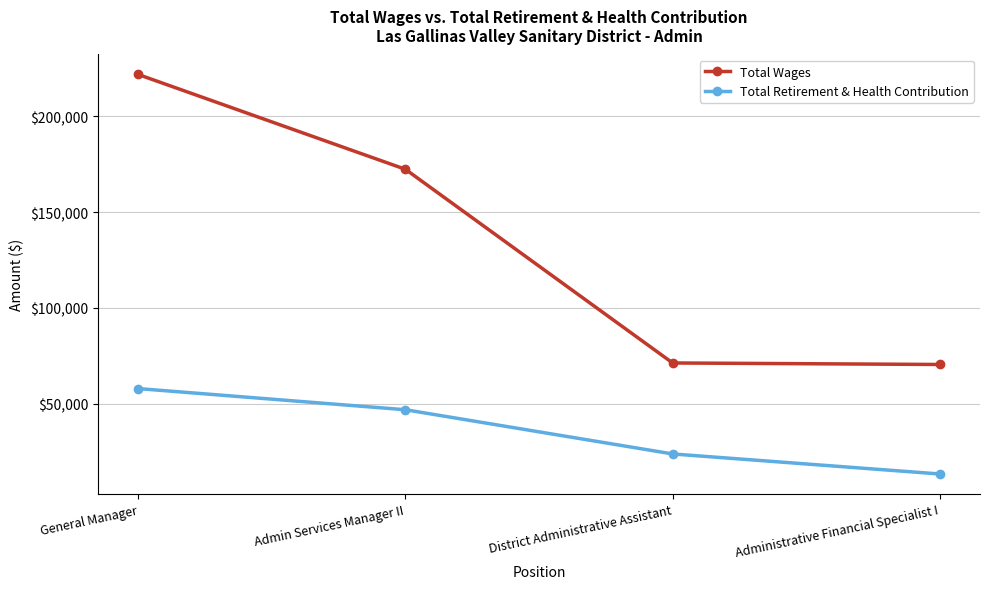

What are all the series names shown in the legend?

Total Wages, Total Retirement & Health Contribution